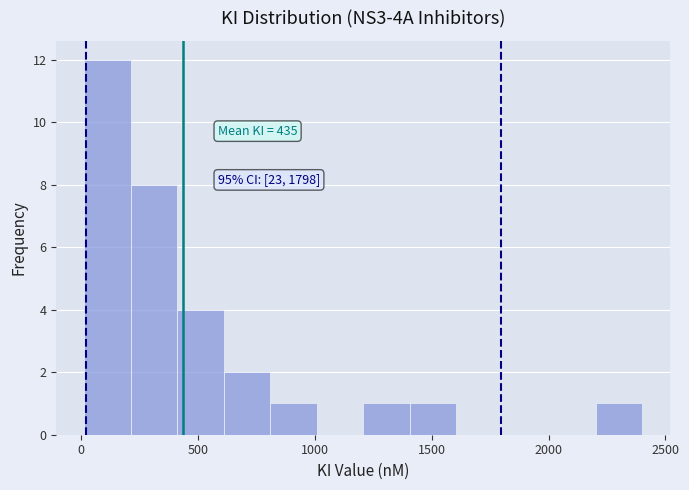

Read against the x-axis, roughly where is the centre of the tallest bar?

100